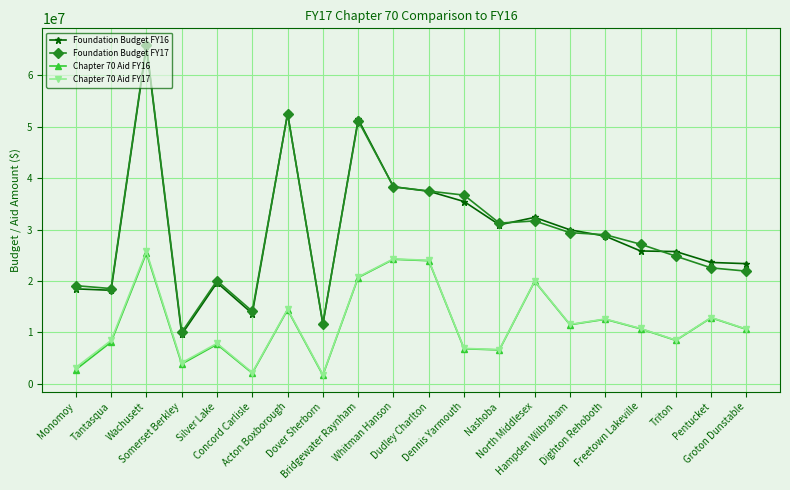

What is the spread (max minus min) of values at Triton?

17294591